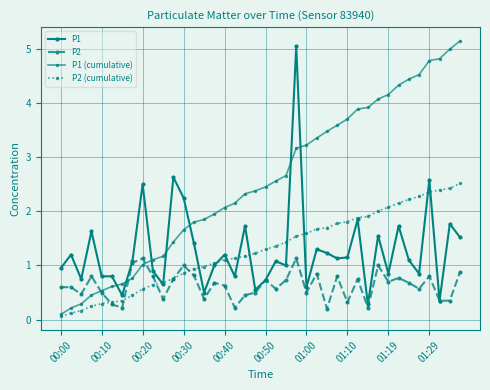

How many intersections are there between P1 (cumulative) and P2?

3